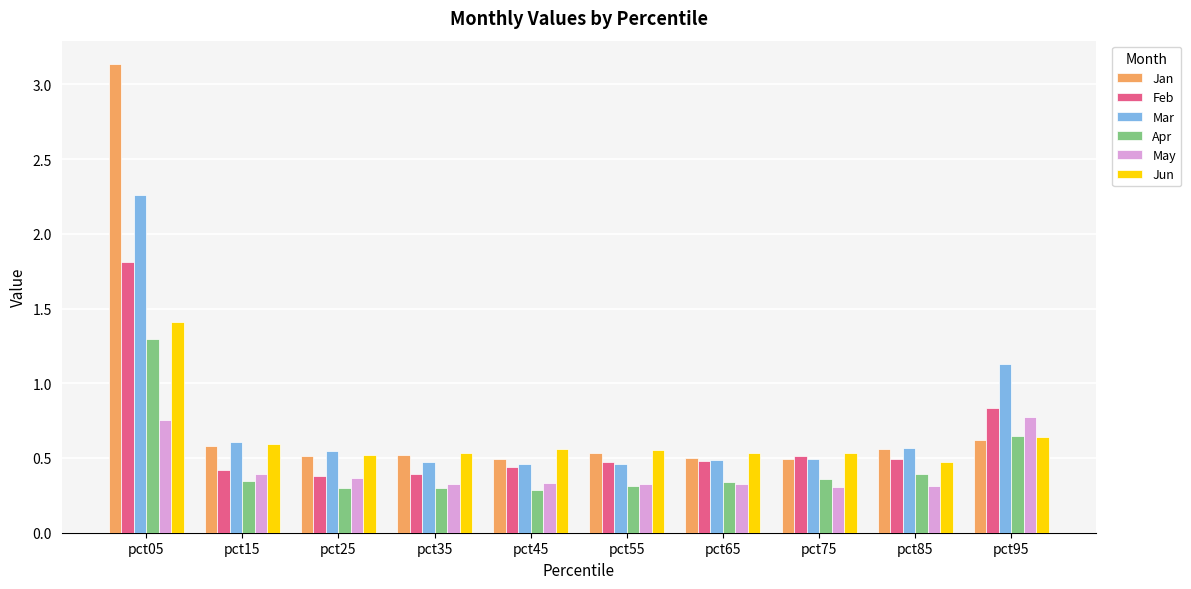

Which series has the largest total across all categories?

Jan